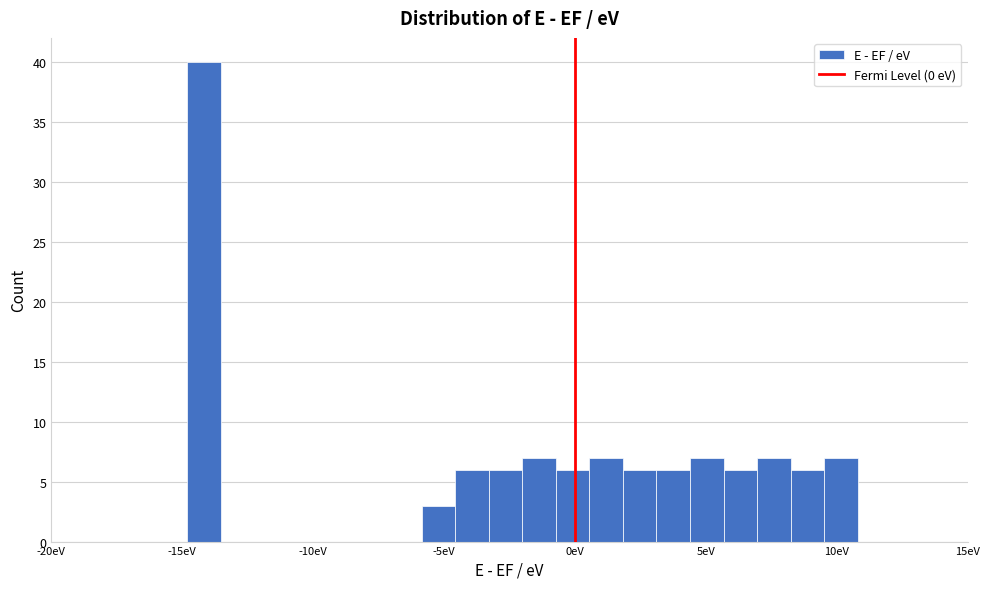

Read against the x-axis, roughly where is the centre of the tallest bar?

-14.0